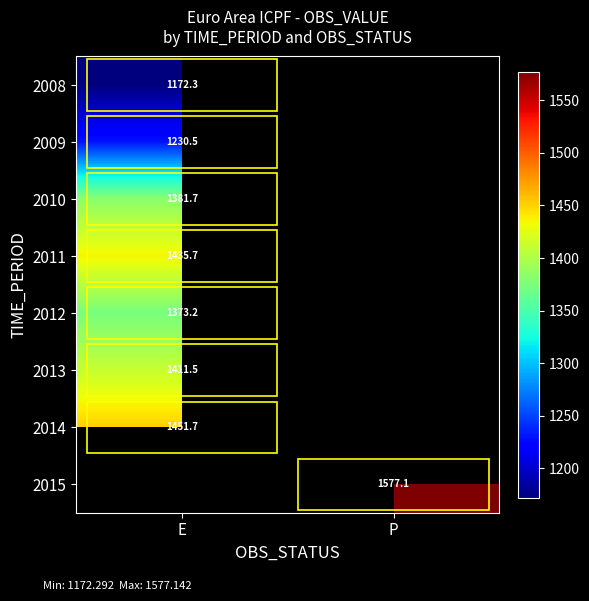

Is the value of 2011 at E greater than the value of 2009 at E?

Yes